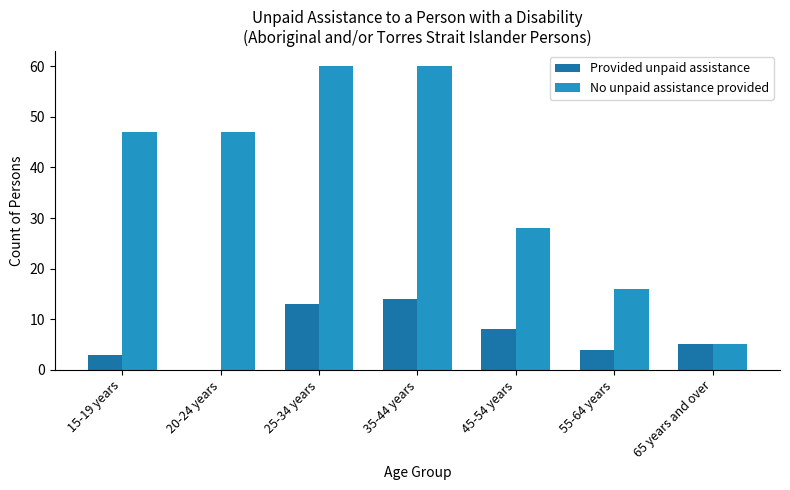

Reading left to right, transcribe all the data shown in this chart.

Provided unpaid assistance: 15-19 years=3	20-24 years=0	25-34 years=13	35-44 years=14	45-54 years=8	55-64 years=4	65 years and over=5
No unpaid assistance provided: 15-19 years=47	20-24 years=47	25-34 years=60	35-44 years=60	45-54 years=28	55-64 years=16	65 years and over=5